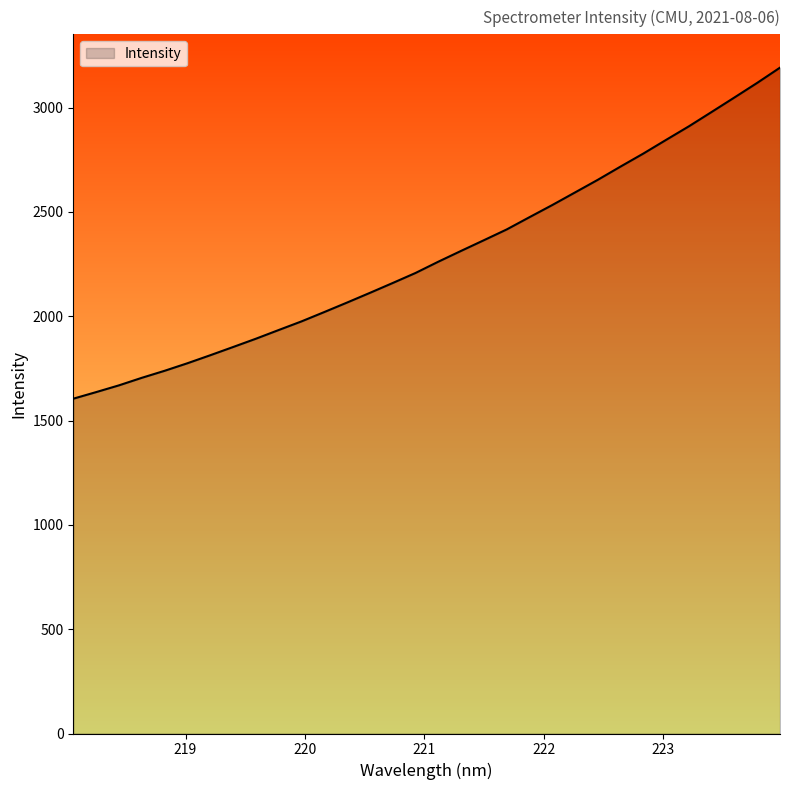

What is the minimum value shown in the chart?

1604.7